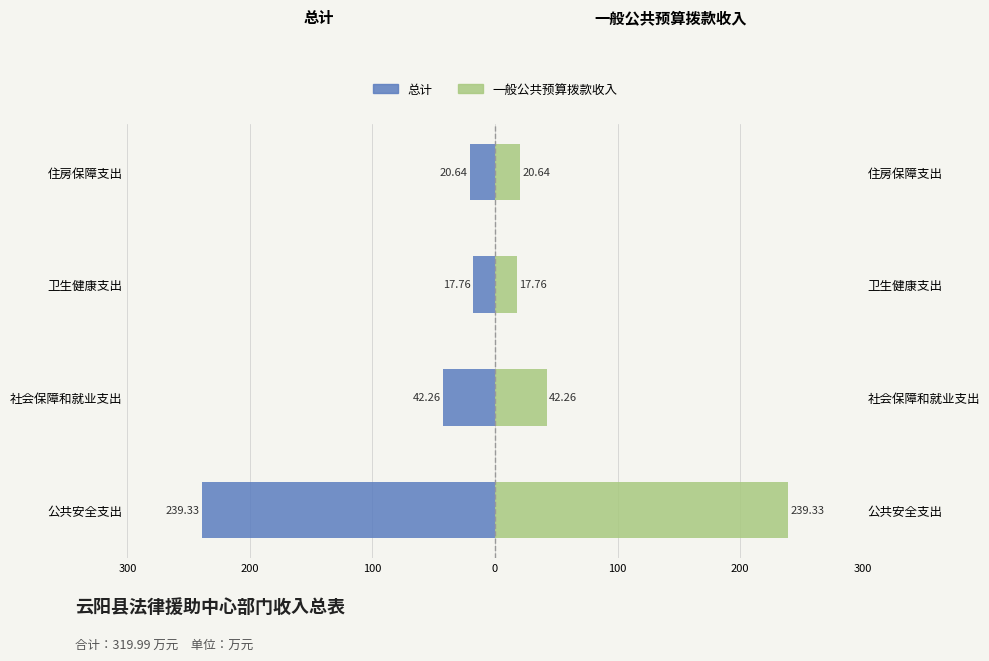

True or false: 一般公共预算拨款收入 has a value of 20.6 at 住房保障支出.

True